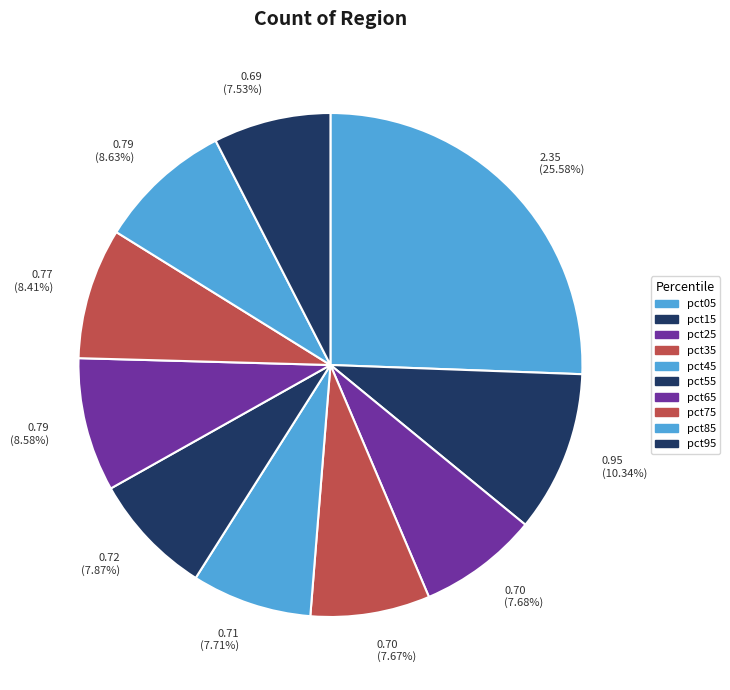

Do 0.79 (8.58%) and 0.95 (10.34%) together represent more than half of the pie?

No